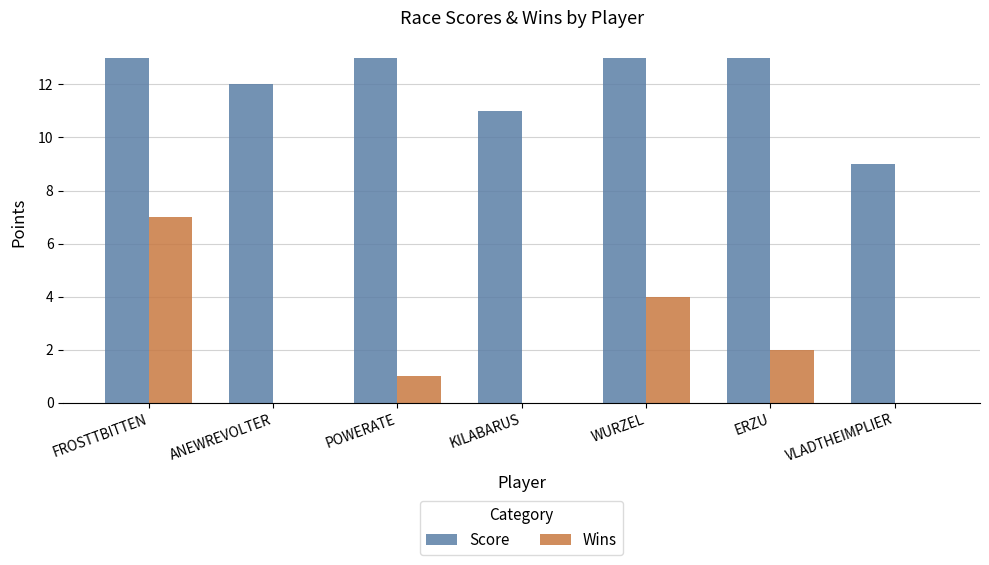

Where is Score nearest to the value 11?

KILABARUS